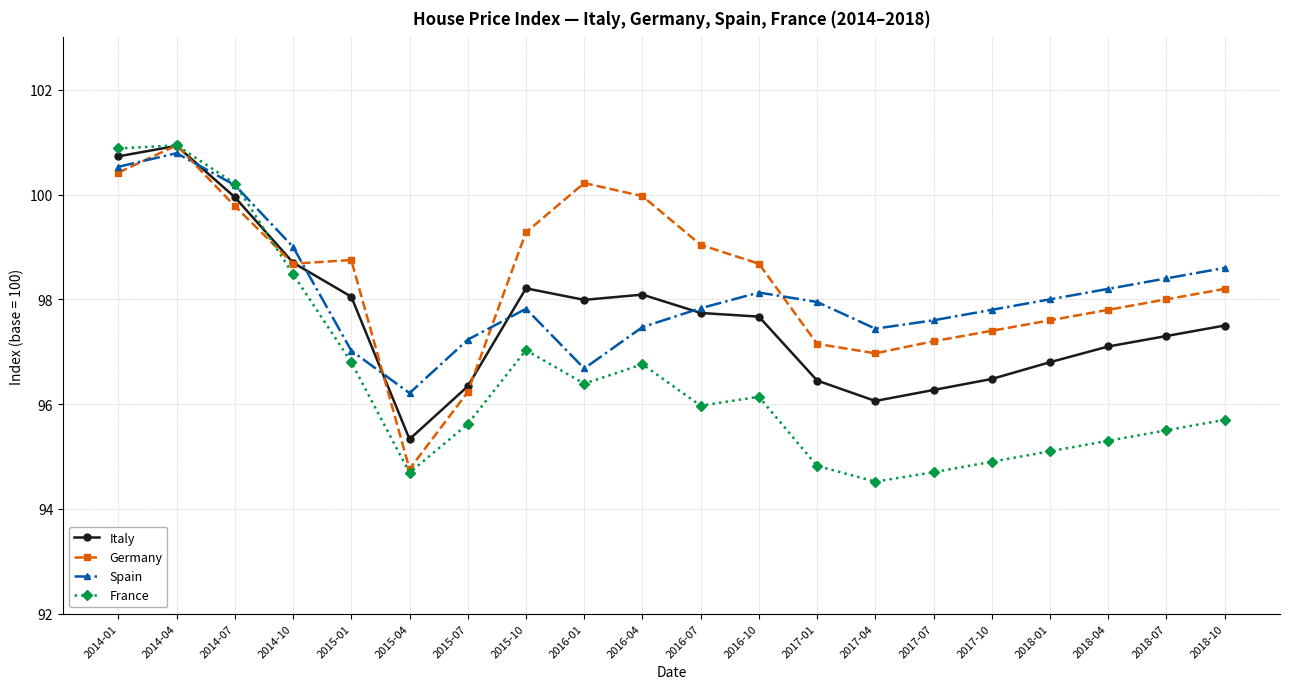

Which series has the largest range (max minus min)?

France